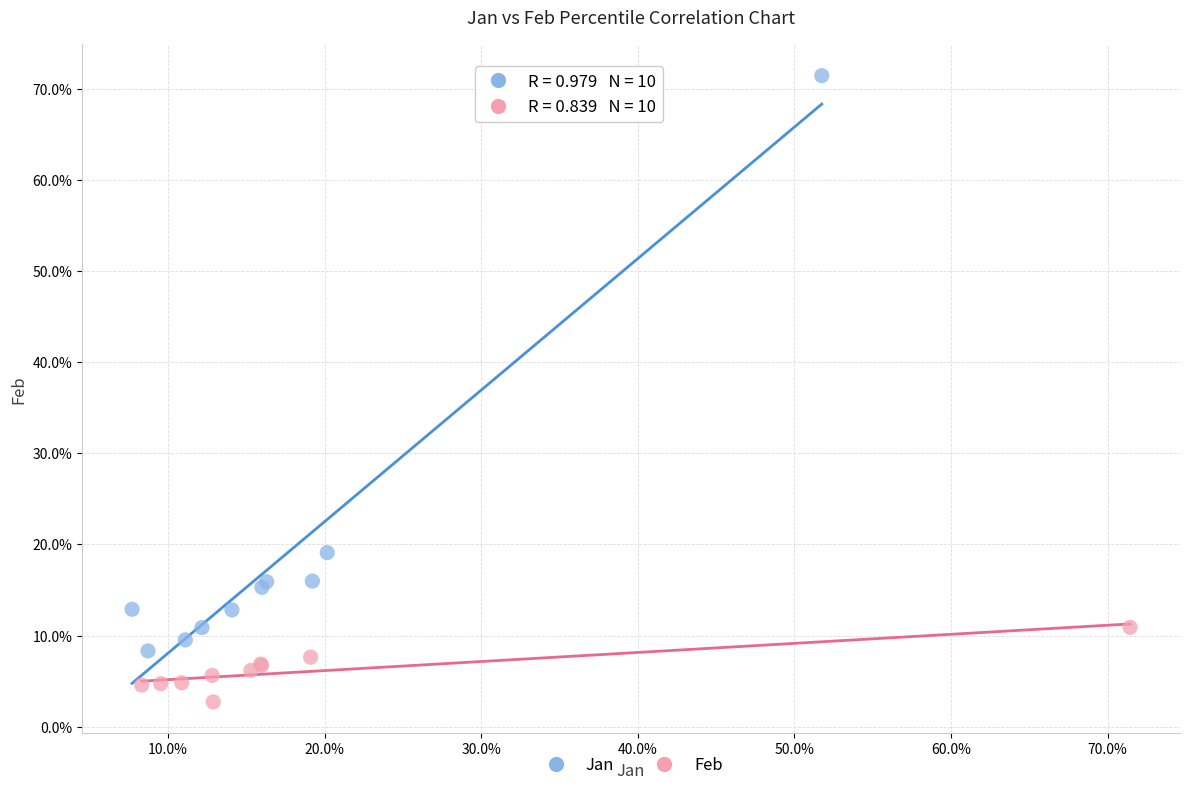

What are all the series names shown in the legend?

Jan, Feb